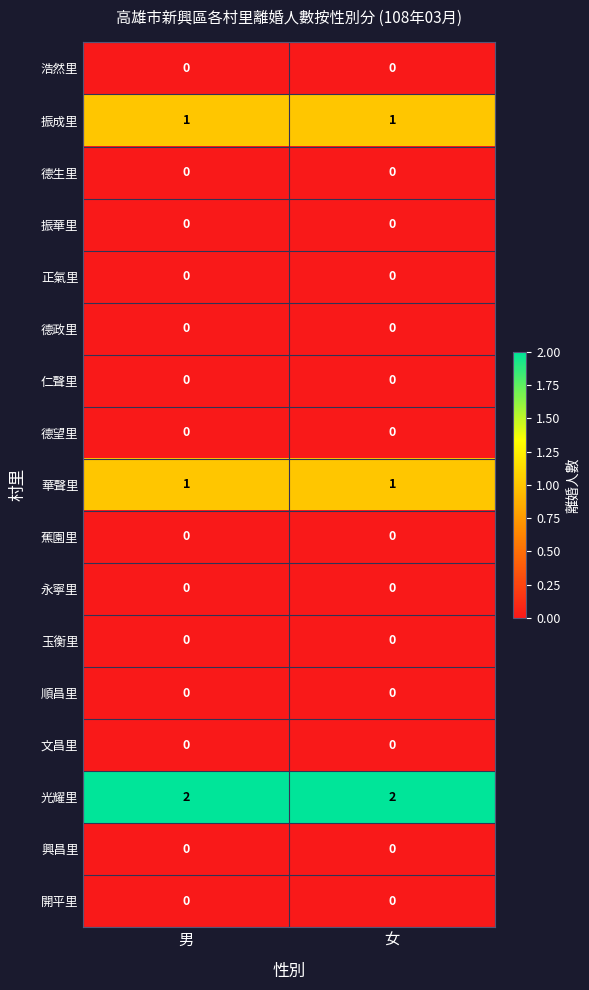

The 德政里 series shows 0 at 女. True or false?

True